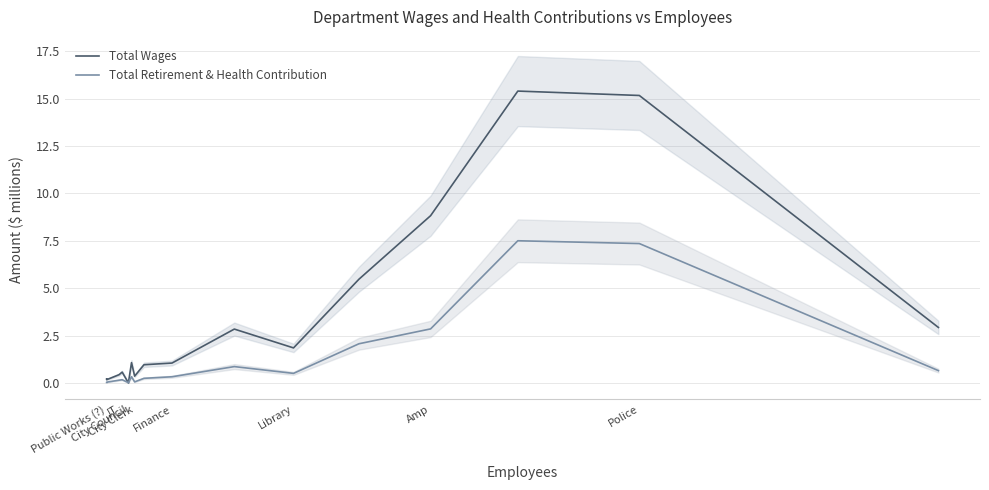

Where do Total Wages and Total Retirement & Health Contribution first cross each other?

City Clerk and Finance